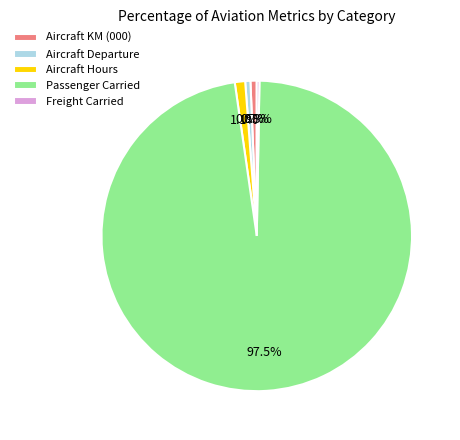

Which slice is the largest?

Passenger Carried